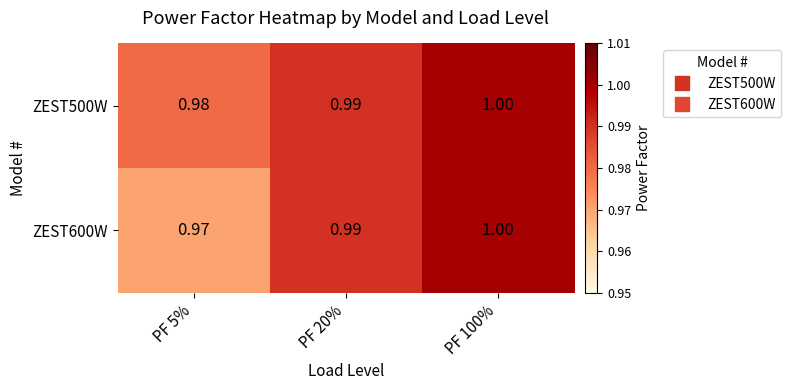

Is the value of ZEST500W at PF 5% greater than the value of ZEST600W at PF 20%?

No